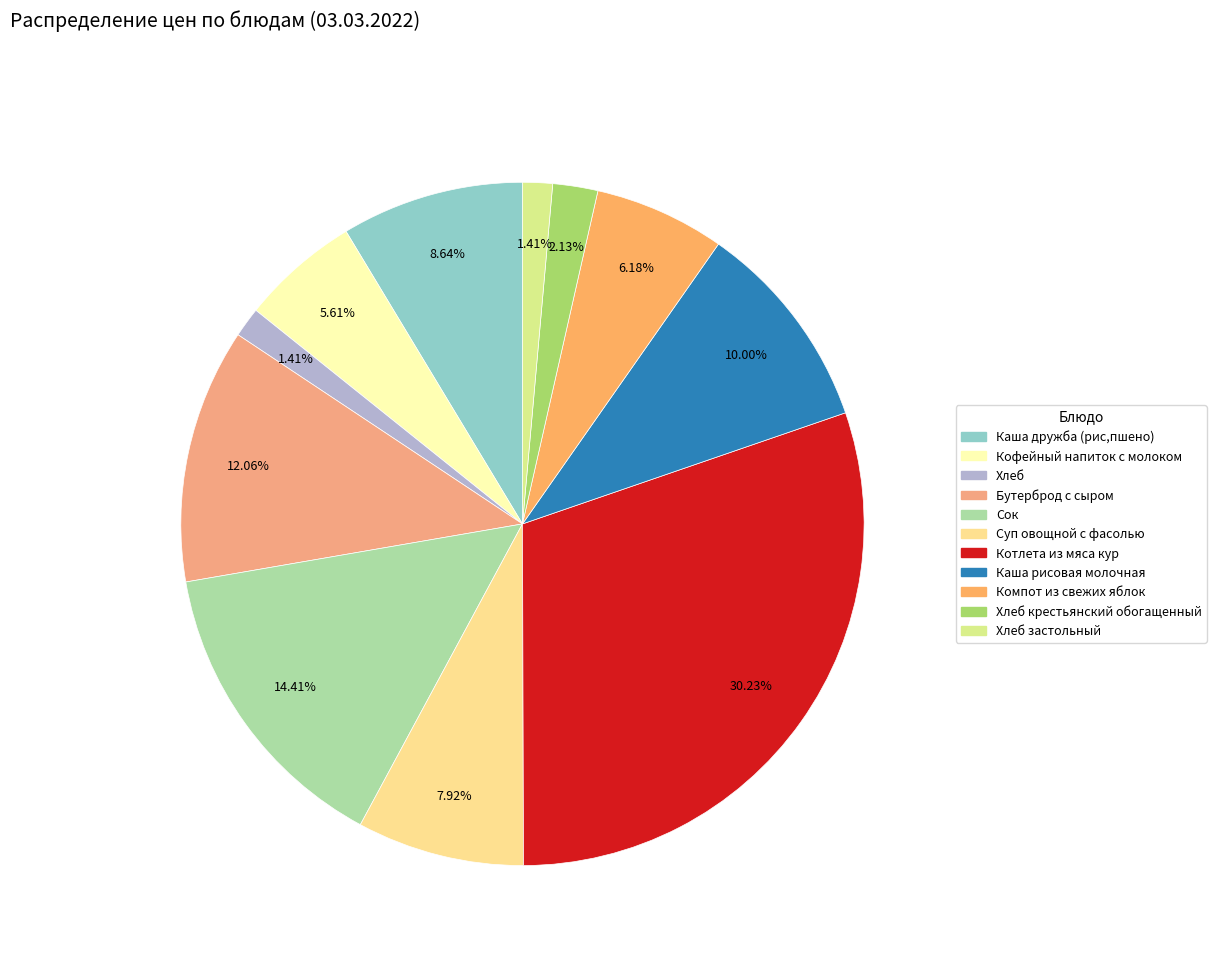

True or false: Сок accounts for 14% of the total.

True